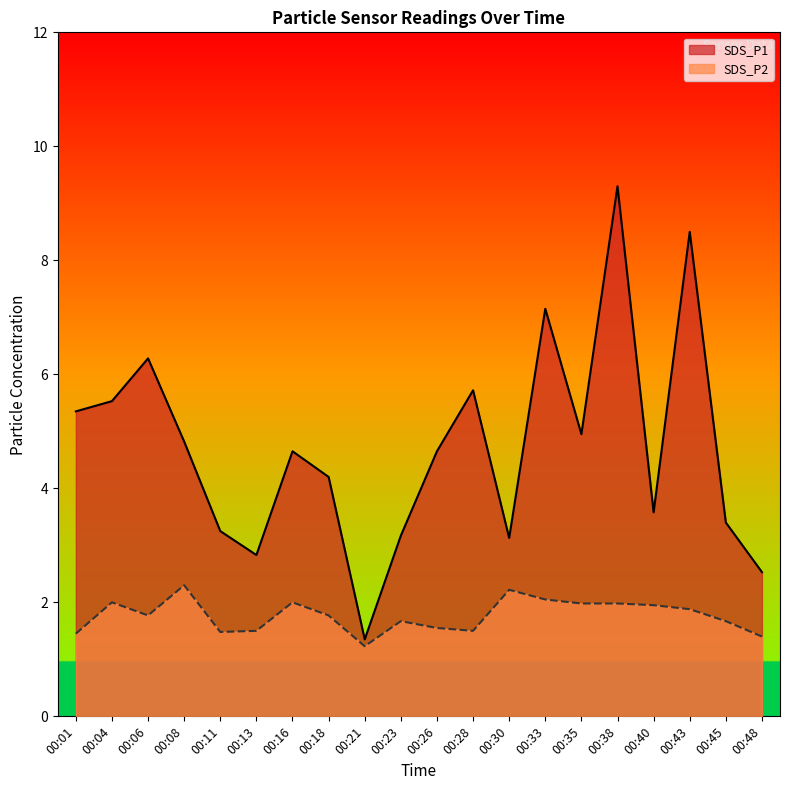

How many interior local valleys does the SDS_P2 series have?

4